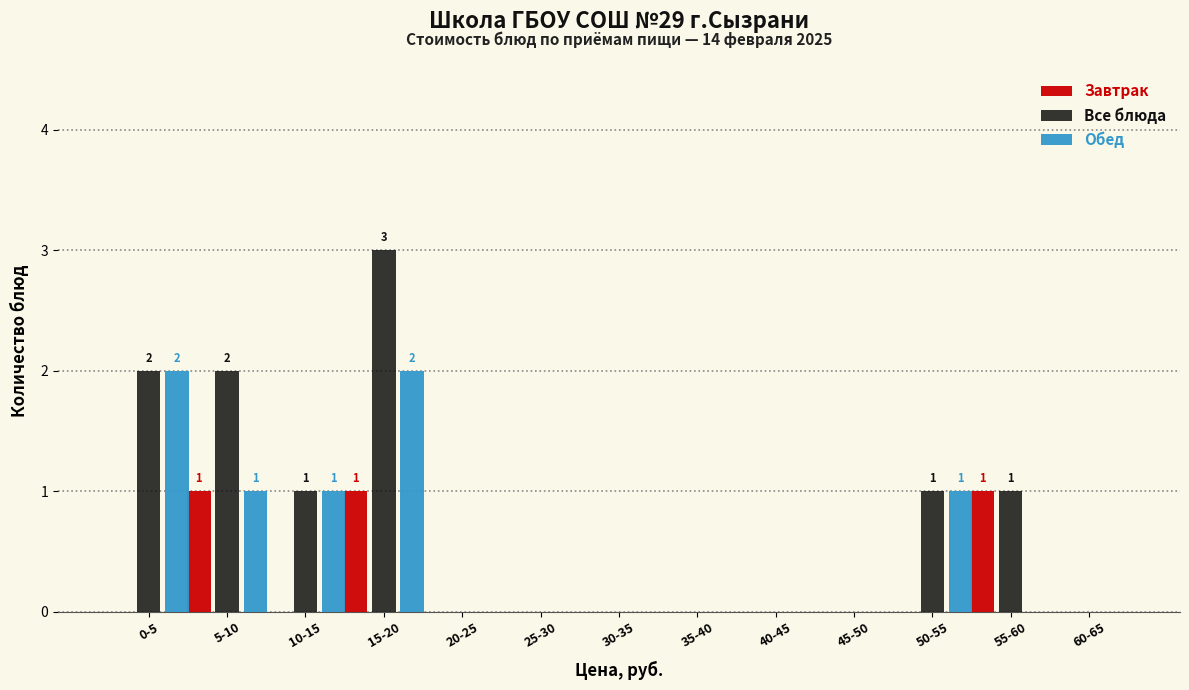

Which series has the largest total across all categories?

Все блюда